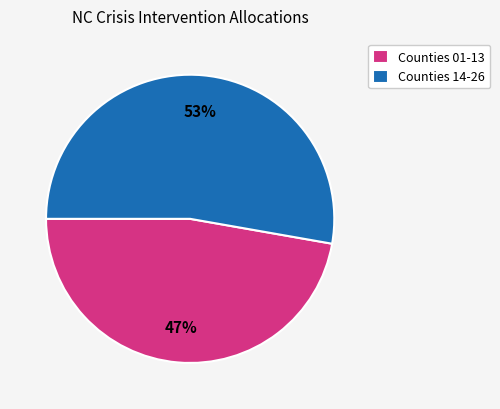

To the nearest percent, what is the average slice percentage?

50%